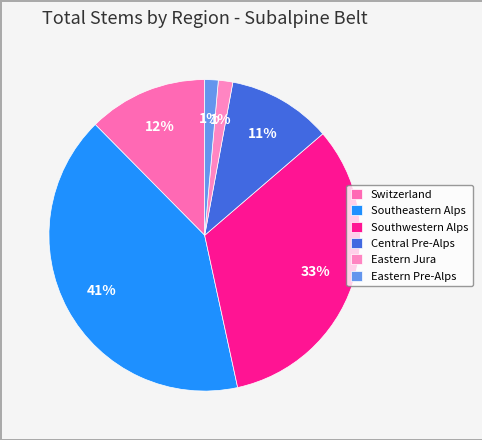

To the nearest percent, what portion does Eastern Jura represent?

2%